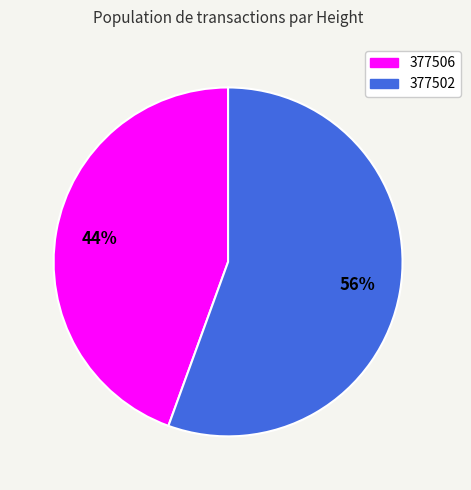

Combined, do 377506 and 377502 account for over 50%?

Yes